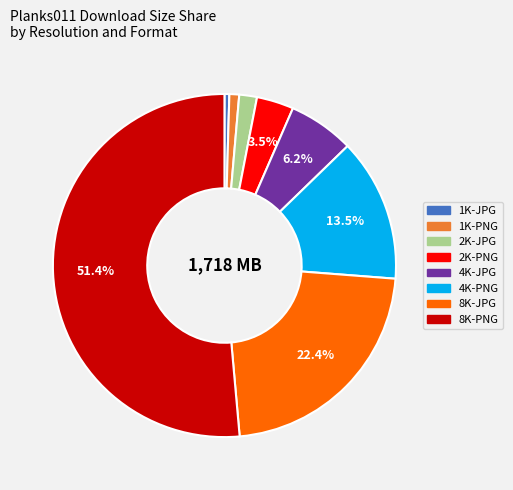

To the nearest percent, what is the average slice percentage?

12%